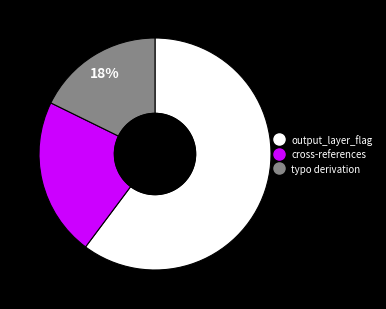

To the nearest percent, what is the difference between the largest and smallest slice percentages?

42%